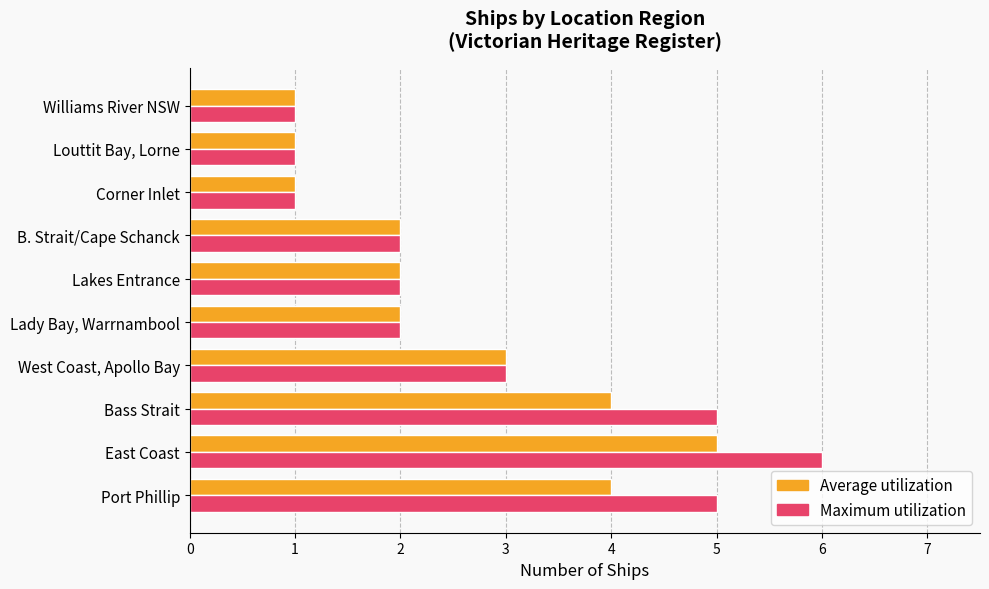

What is the greatest value displayed?

6